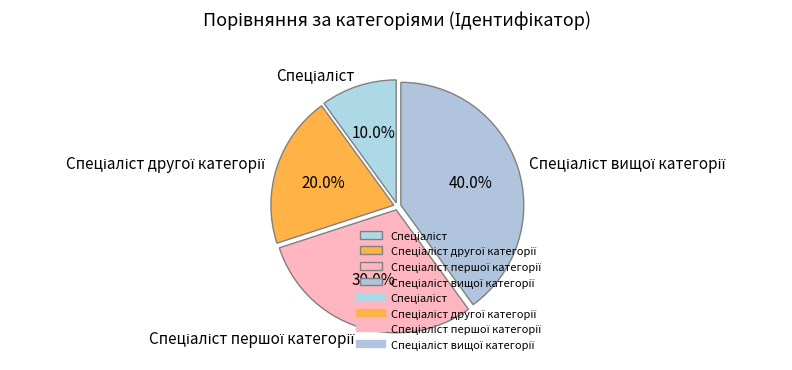

Does any single category account for the majority?

No